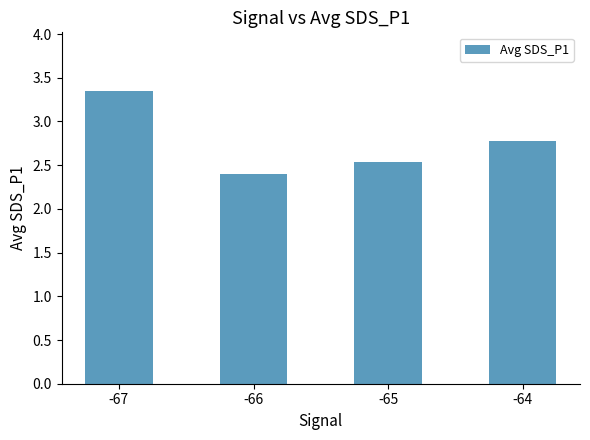

List the labels in order of value, smallest first.

-66, -65, -64, -67